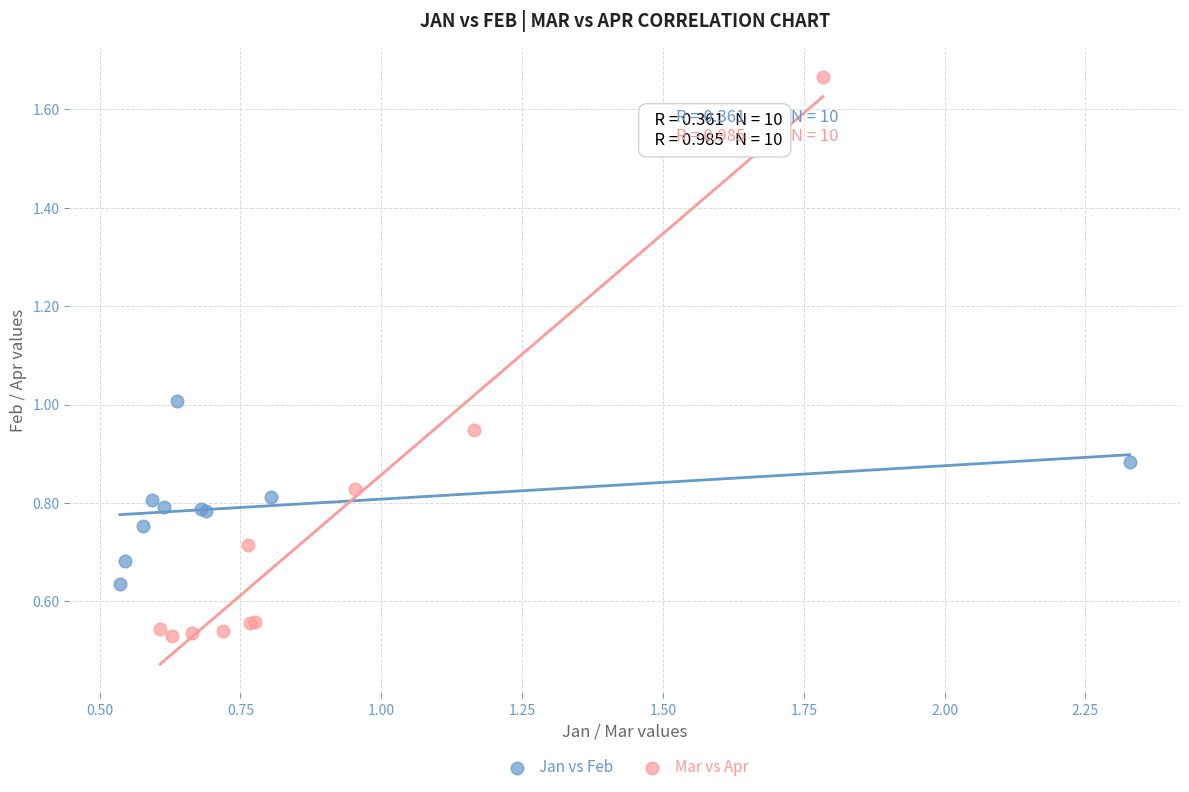

Which series contains the highest Y value?

Mar vs Apr